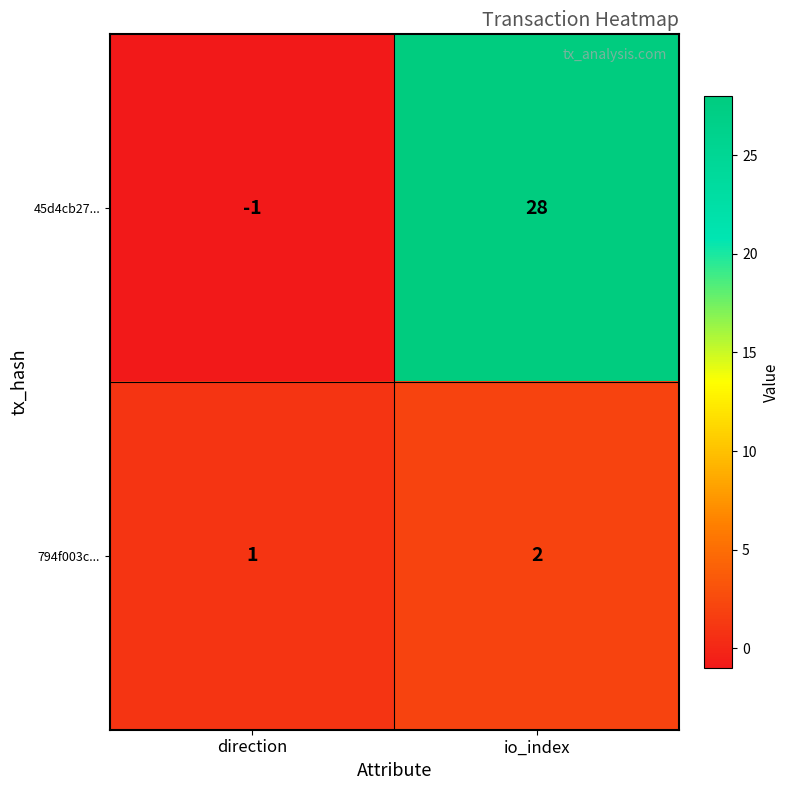

Which series has the widest spread of values?

45d4cb27...